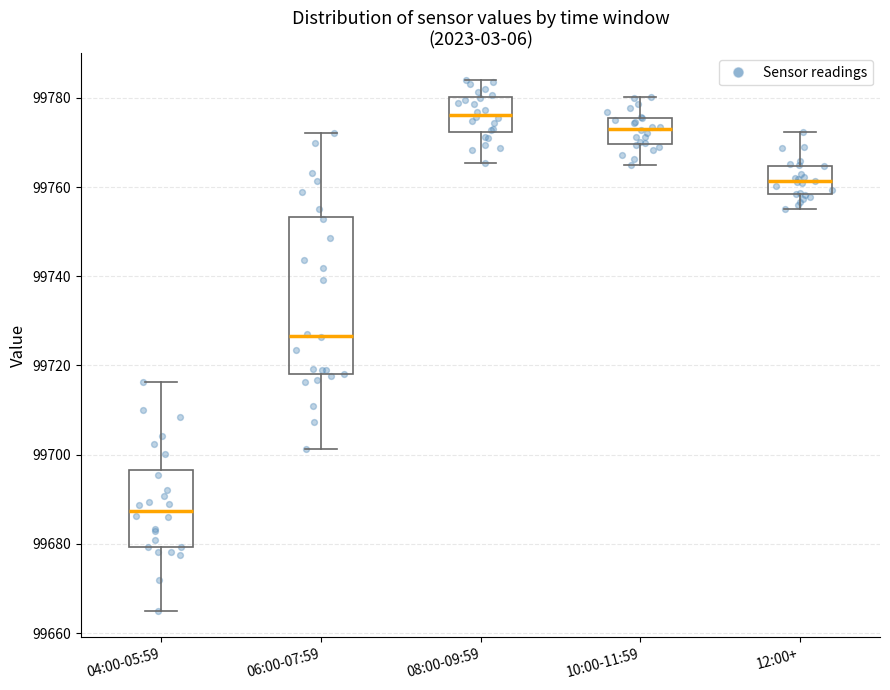

Where does the lower whisker of the box for 04:00-05:59 end on the y-axis? The values are not printed on the chart, so give them approximately, as read against the axis.

99664